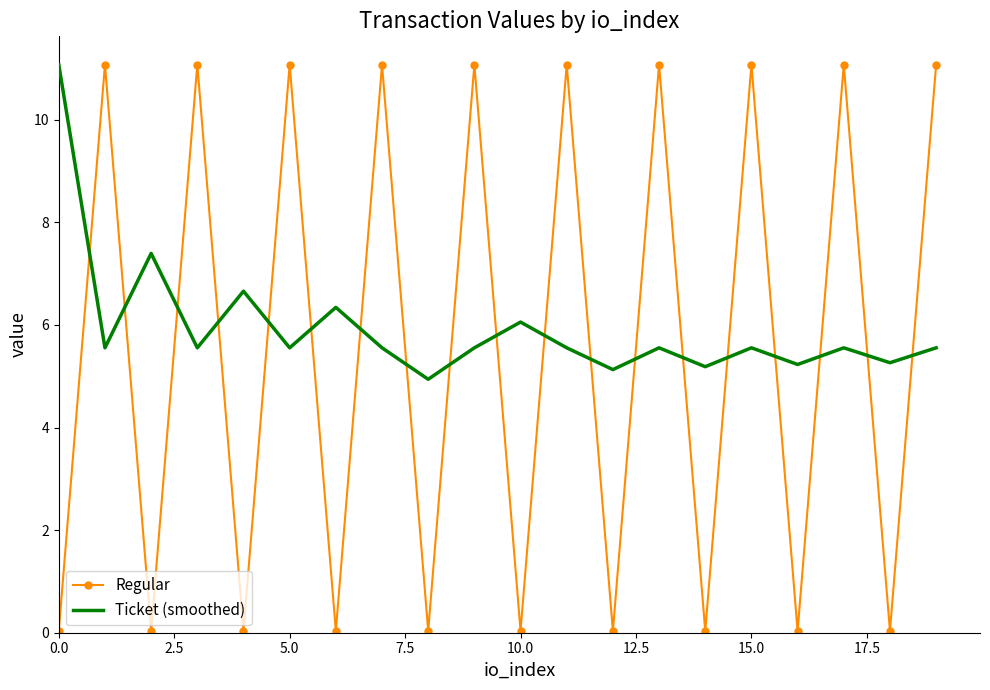

After their last crossing, which series has the higher values: Ticket (smoothed) or Regular?

Regular